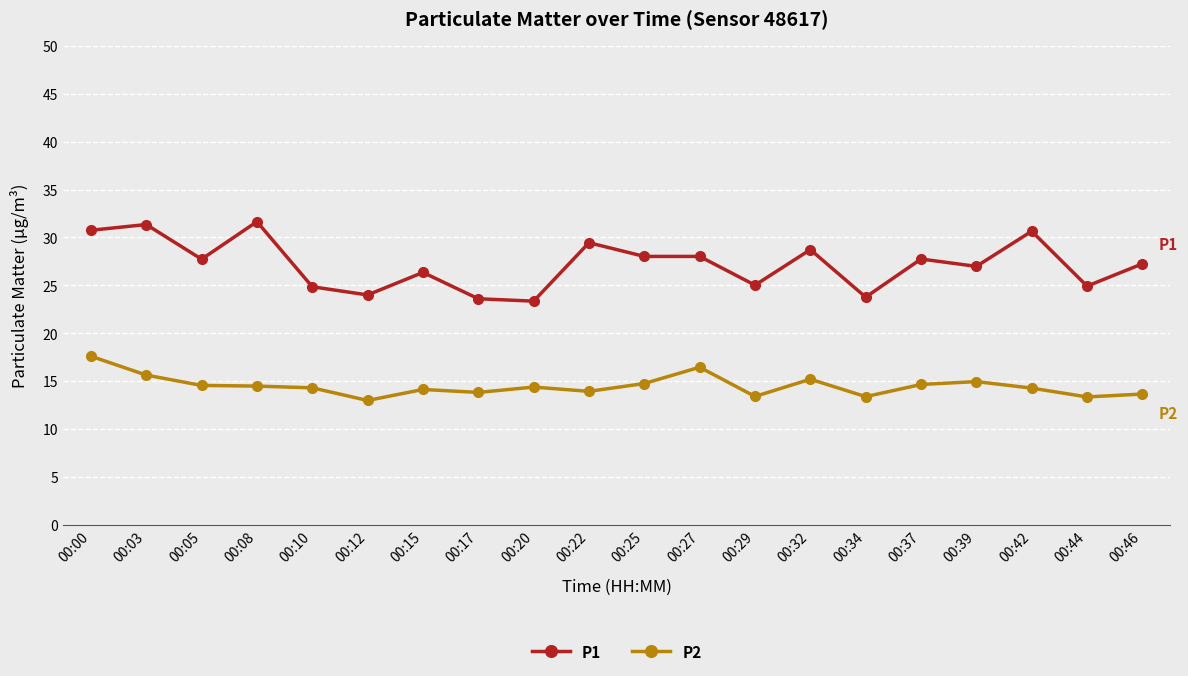

Count the number of categories in the chart.

20